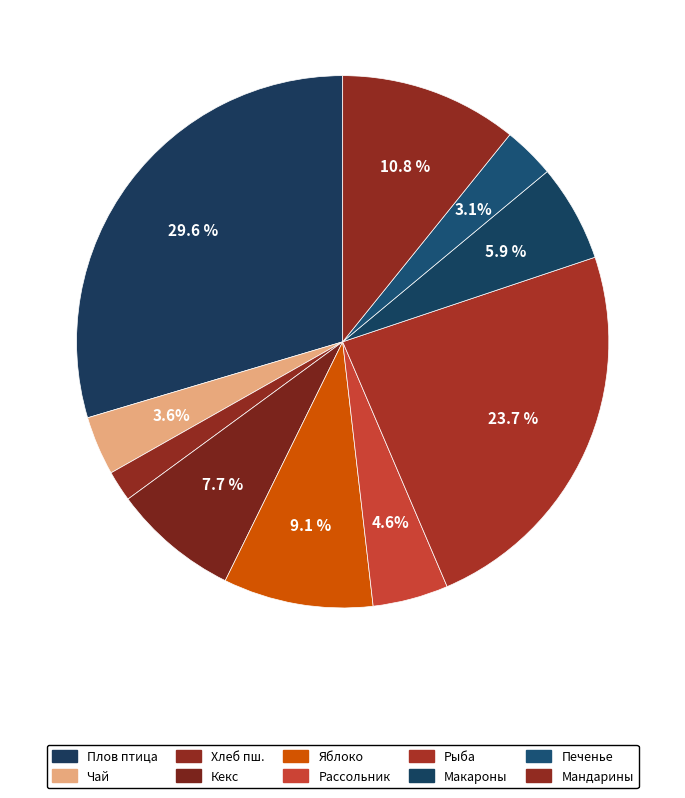

Rank the categories by value from lowest to highest.

Хлеб пшеничный, Печенье, Чай витаминизированный, Рассольник с перловой крупой, Макаронные изделия отварные, Кекс, Яблоко, Мандарины, Рыба тушенная в томатном соусе, Плов из мяса птицы